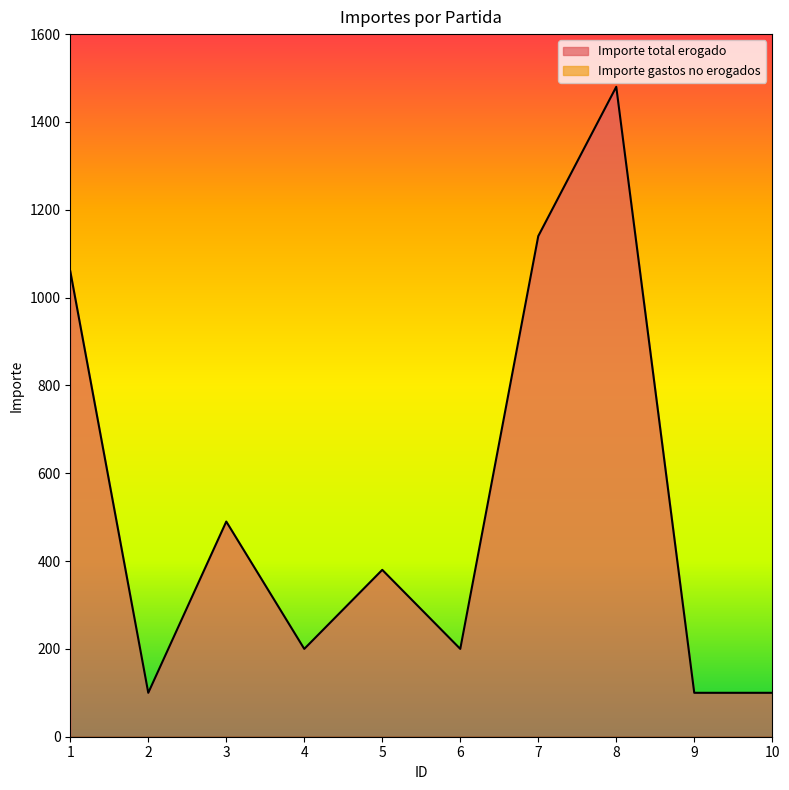

What is the minimum value shown in the chart?

0